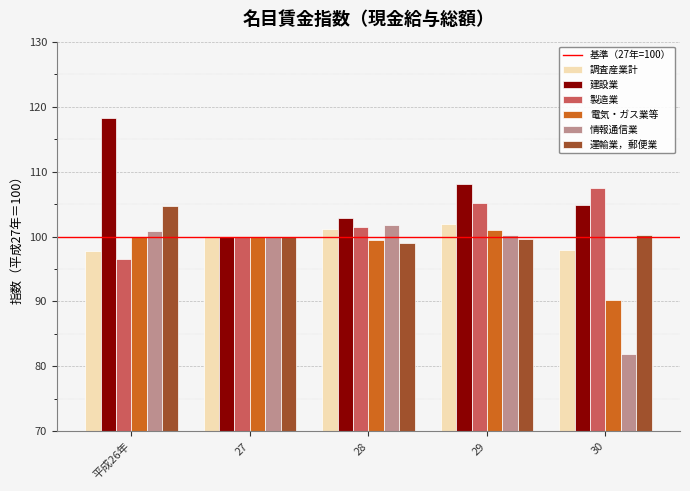

At how many categories does at least one series exceed 104?

3